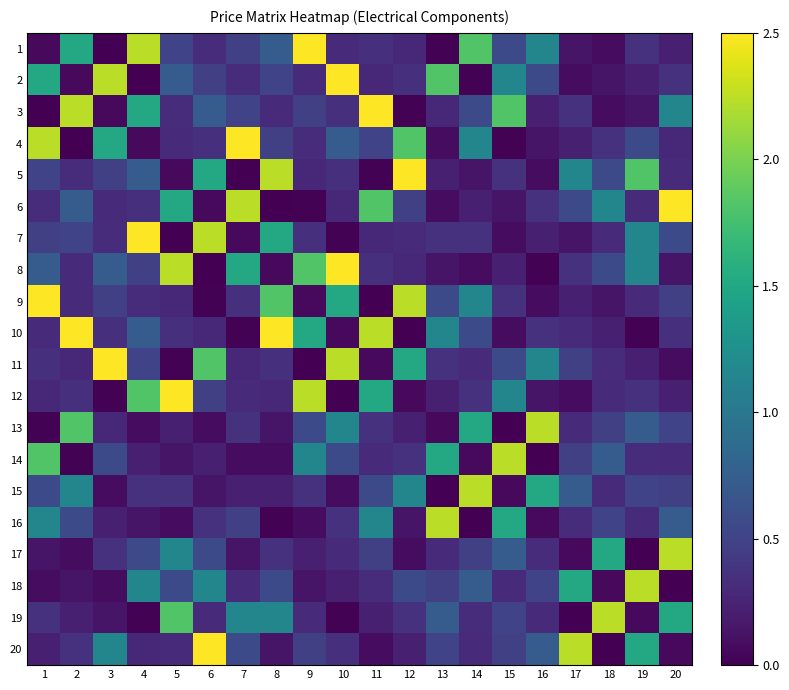

How many series are shown in this chart?

20